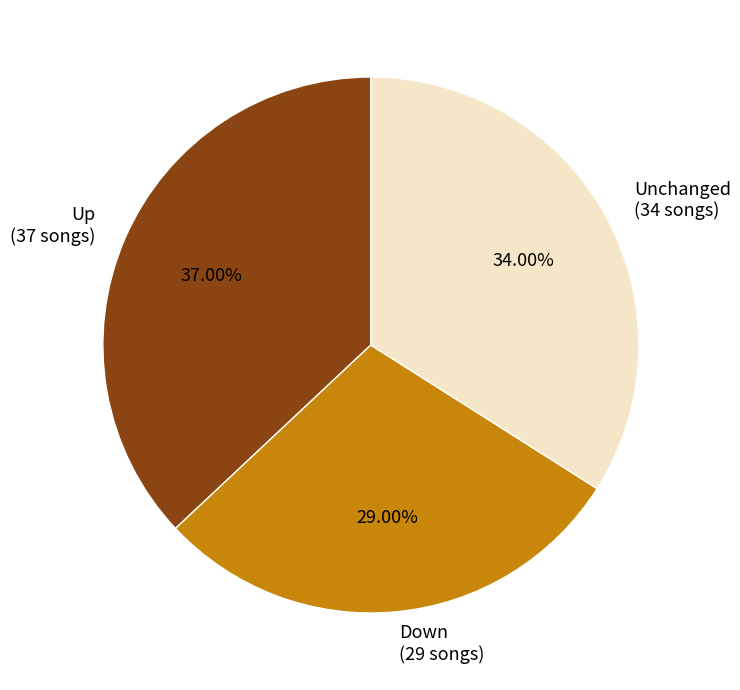

Is the sum of Down (29 songs) and Unchanged (34 songs) greater than half?

Yes